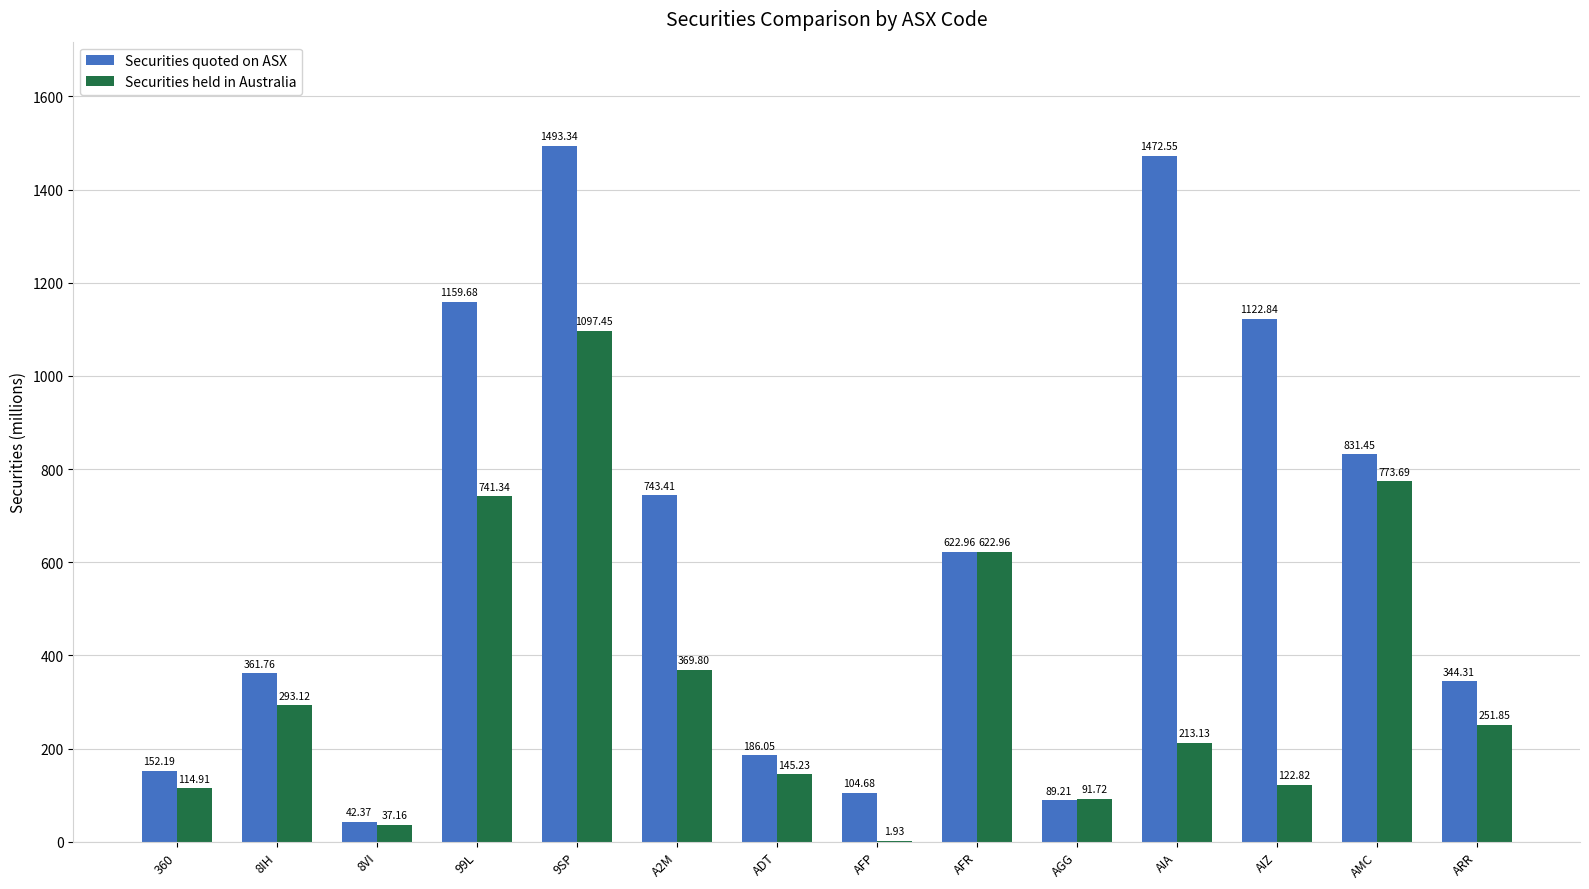

Between ADT and AIA, which series saw the biggest shift?

Securities quoted on ASX